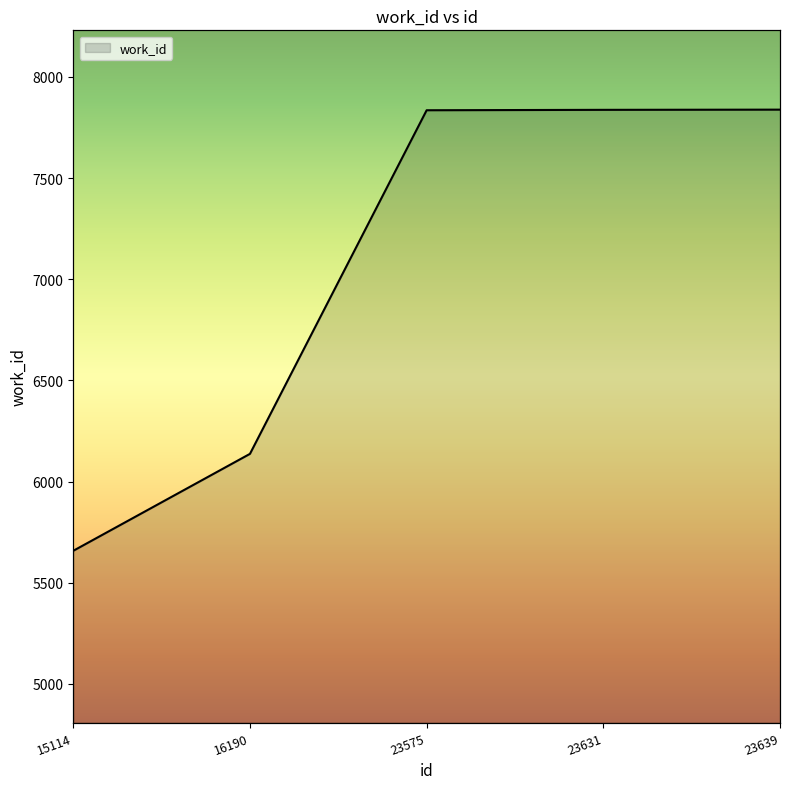

True or false: the data has more than 0 interior local peaks.

False